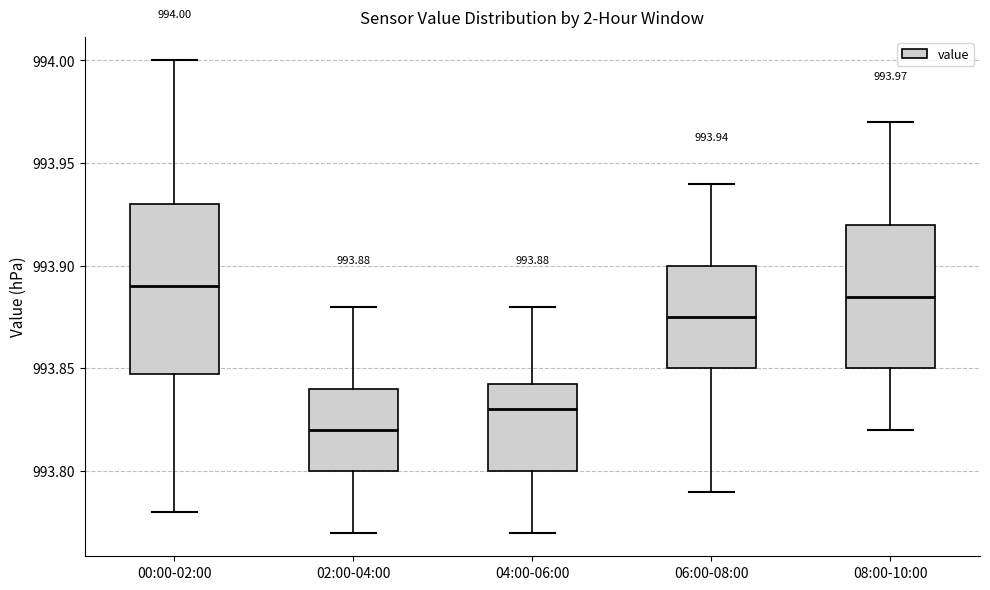

Which box is the tallest, from its lower edge to its upper edge?

00:00-02:00